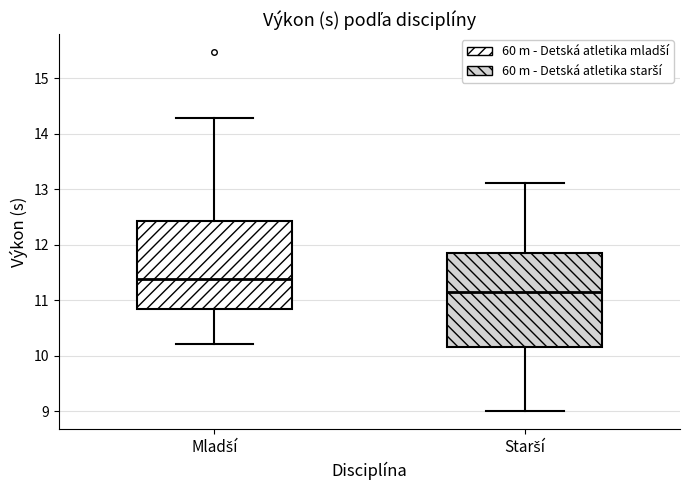

Where is the lower edge of the box for Mladší on the y-axis? The values are not printed on the chart, so give them approximately, as read against the axis.

10.8